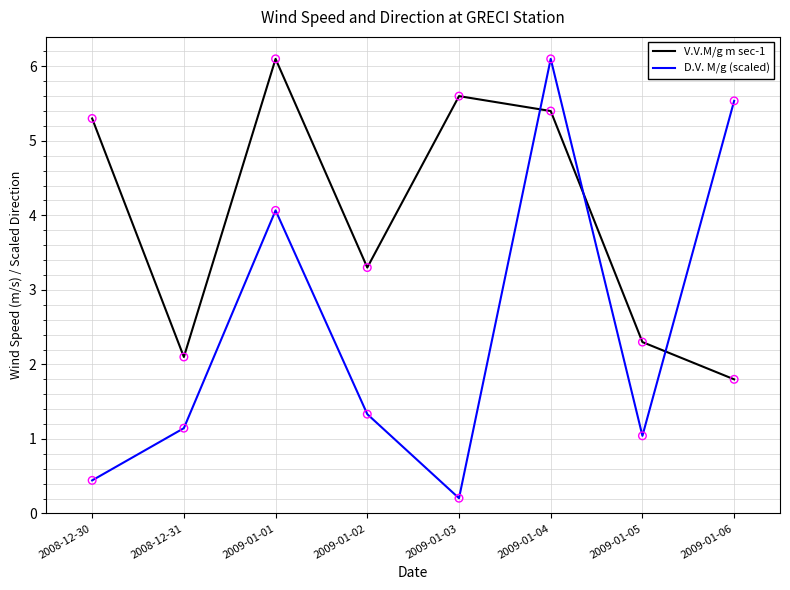

What is the difference between the highest and lowest values at 2008-12-30?

4.9